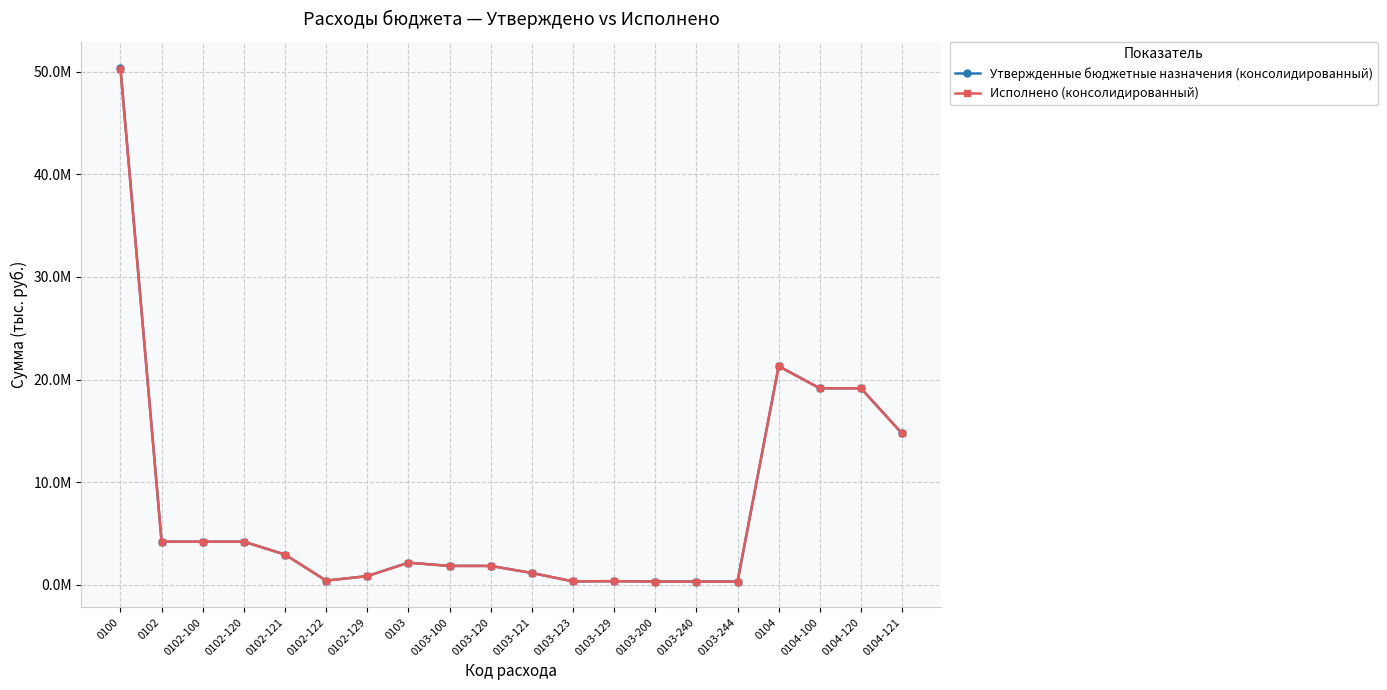

The value of Утвержденные бюджетные назначения (консолидированный) at 0104 is 21315493.3. True or false?

True